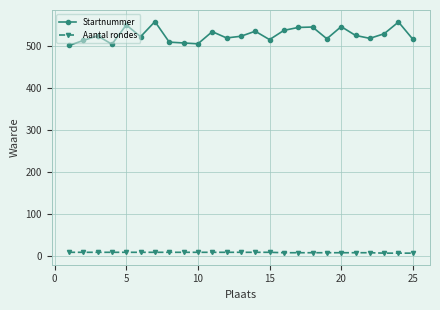

Which series has the widest spread of values?

Startnummer